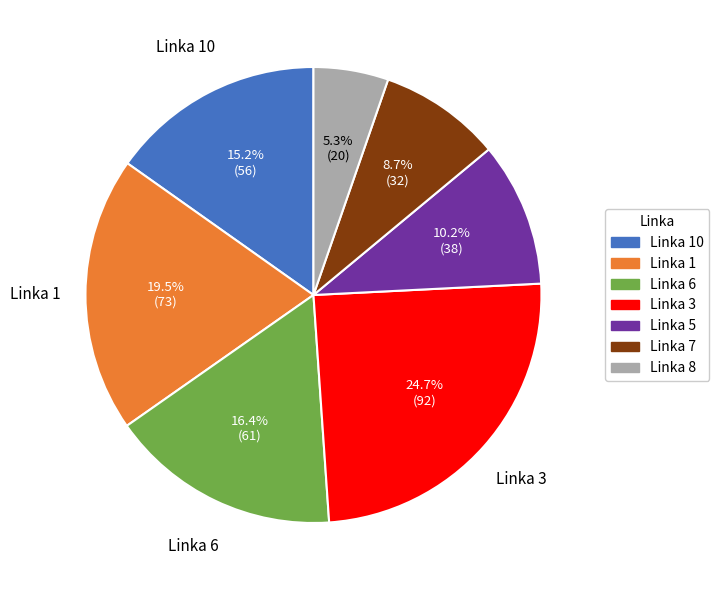

Is there any slice that represents more than half of the pie?

No